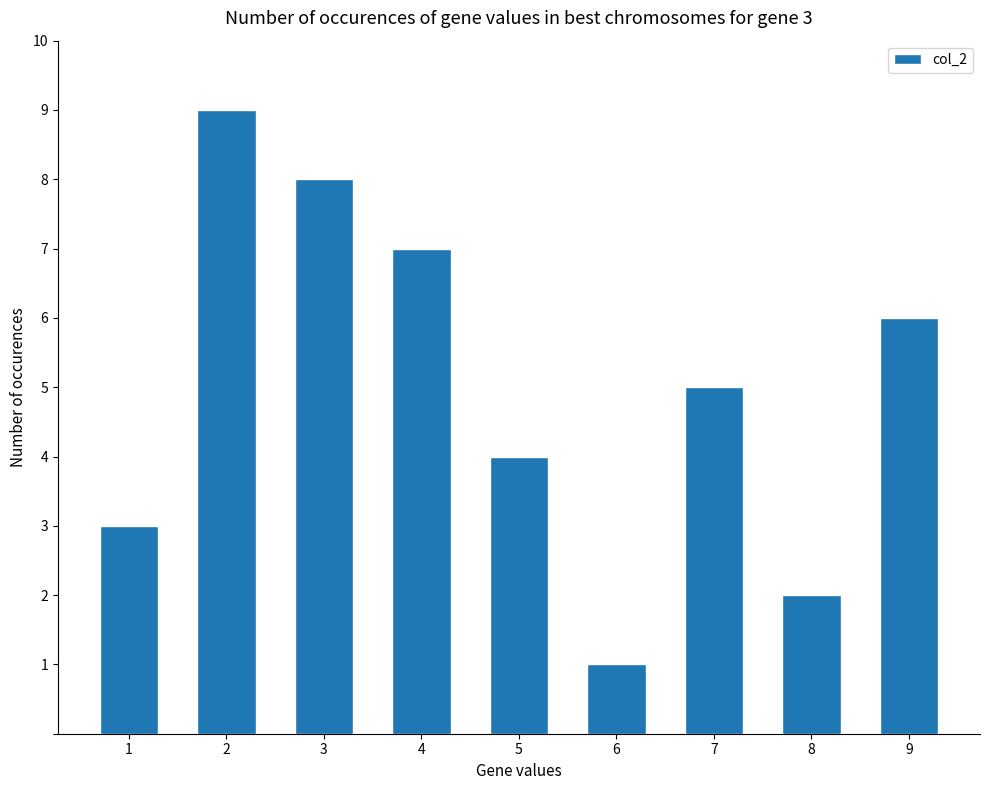

Reading left to right, list all the values displayed in this chart.

3	9	8	7	4	1	5	2	6